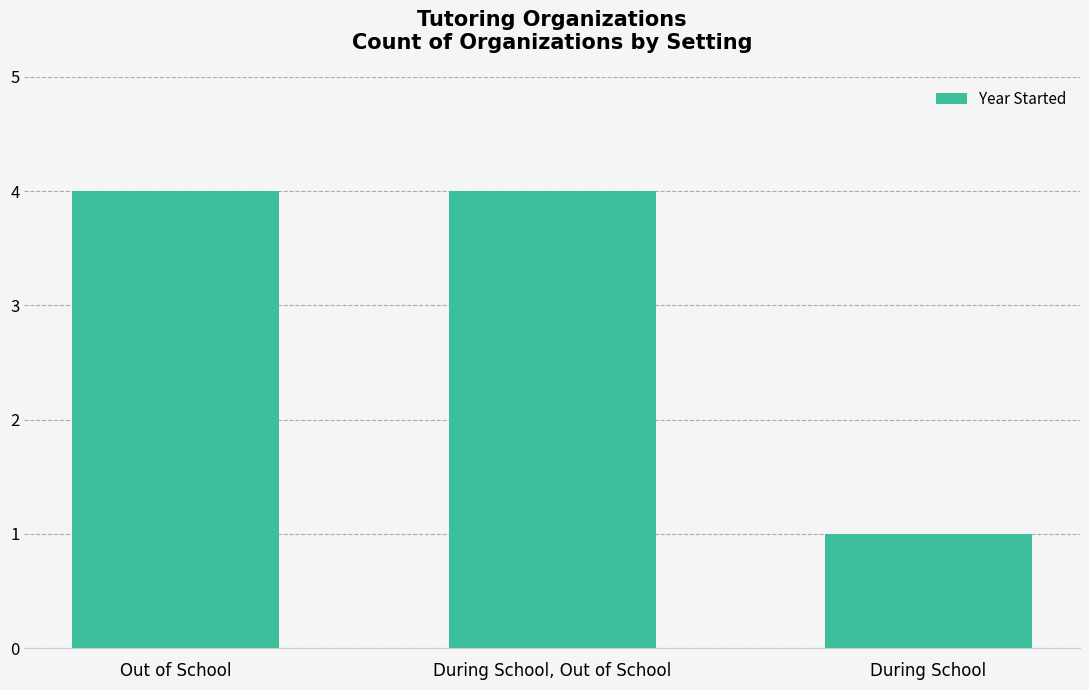

Read the value at During School.

1